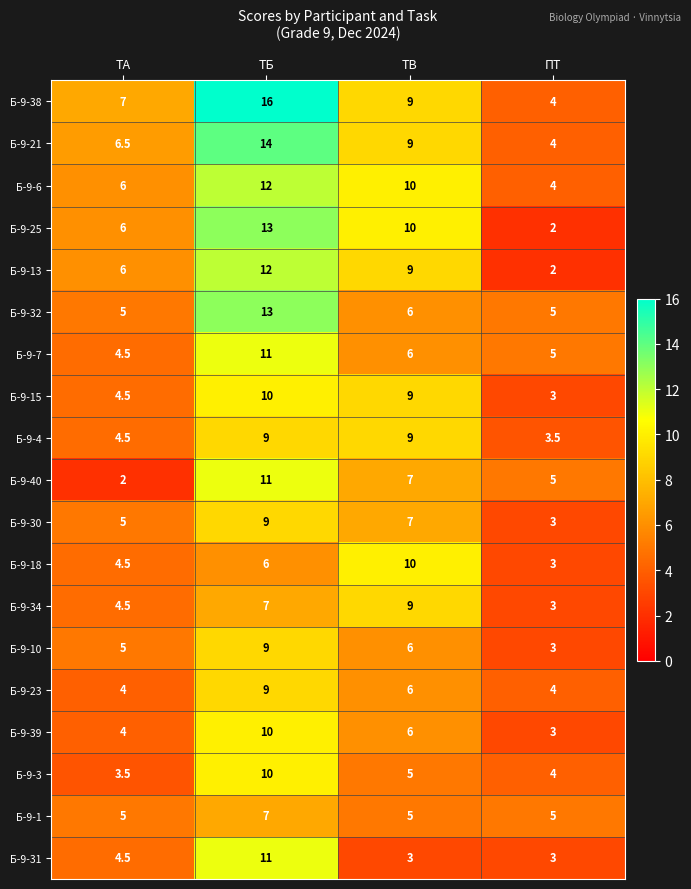

At which category does the chart reach its peak across all series?

ТБ